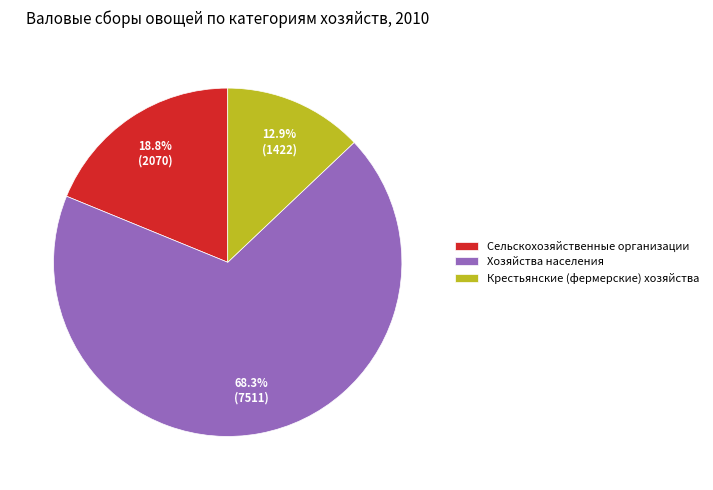

Is it true that Крестьянские (фермерские) хозяйства is 2% of the pie?

False